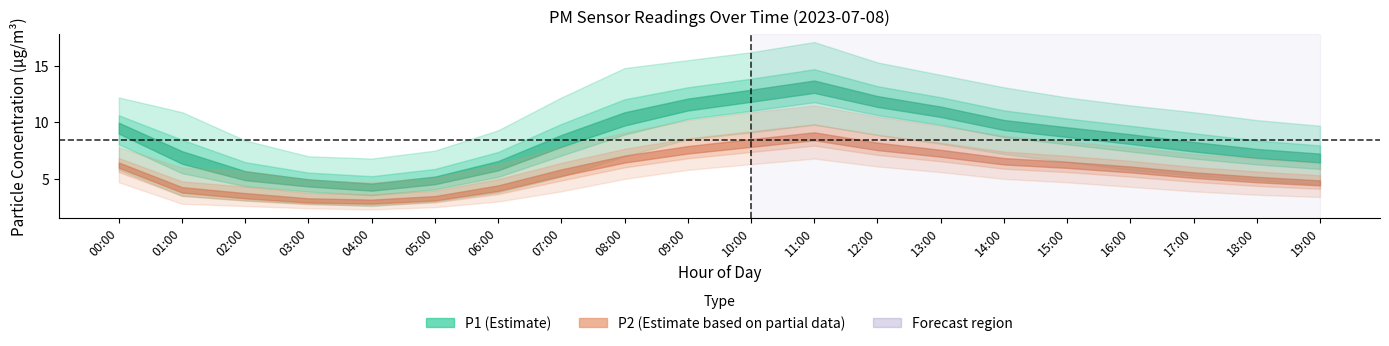

What is the average value of the P2_lower series?

4.2